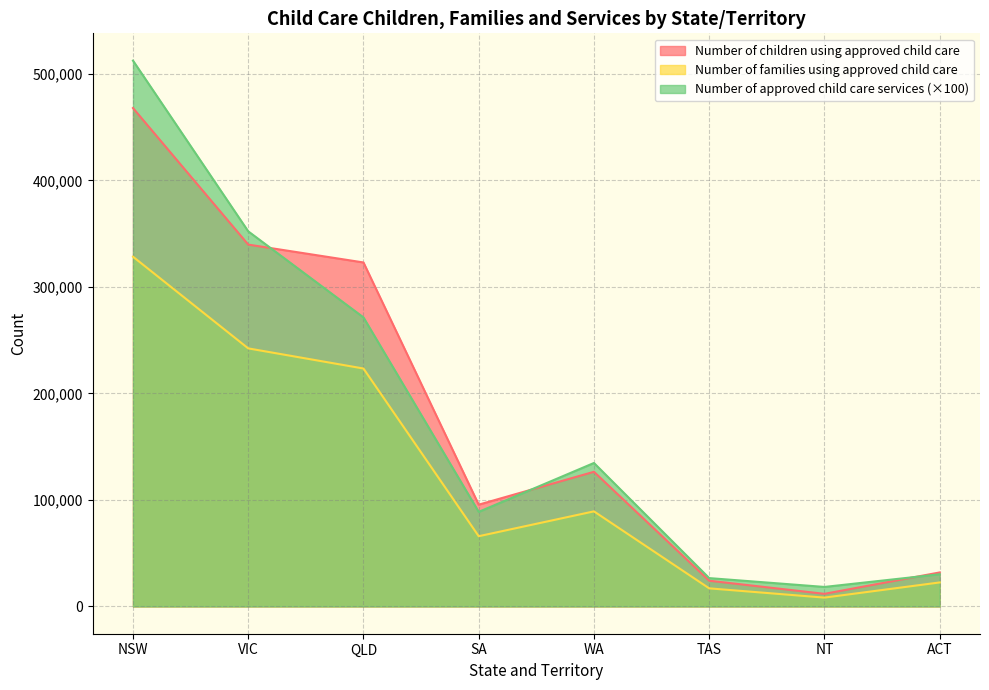

How many interior local peaks does the Number of families using approved child care series have?

1